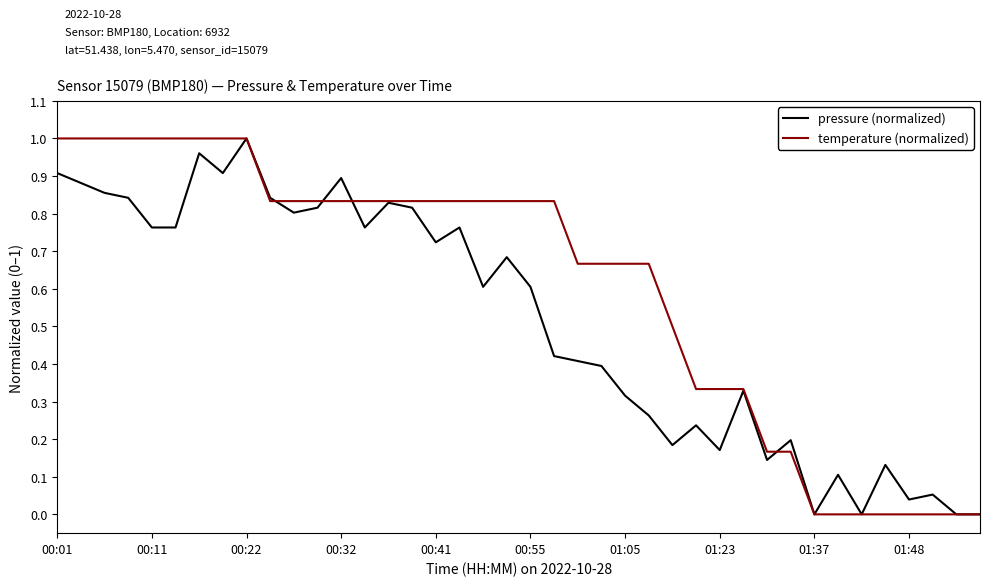

List the series in order of their overall mean, lowest first.

pressure (normalized), temperature (normalized)